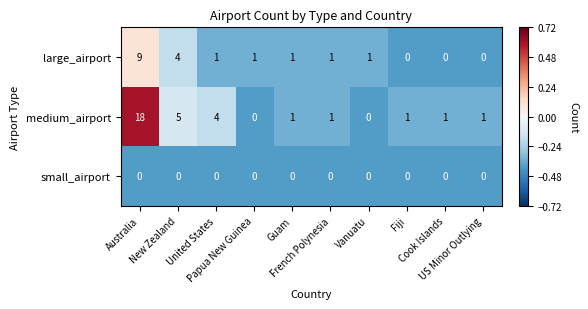

Rank the series by their average value, from lowest to highest.

small_airport, large_airport, medium_airport